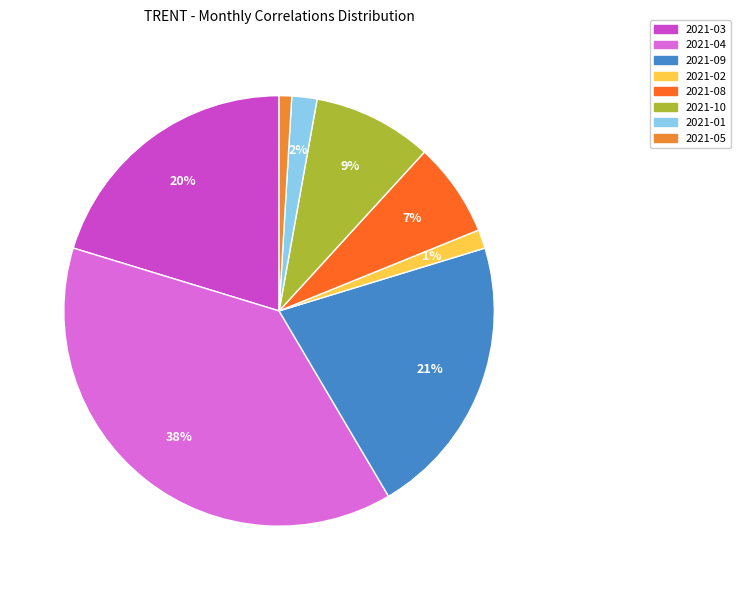

To the nearest percent, what is the average slice percentage?

12%